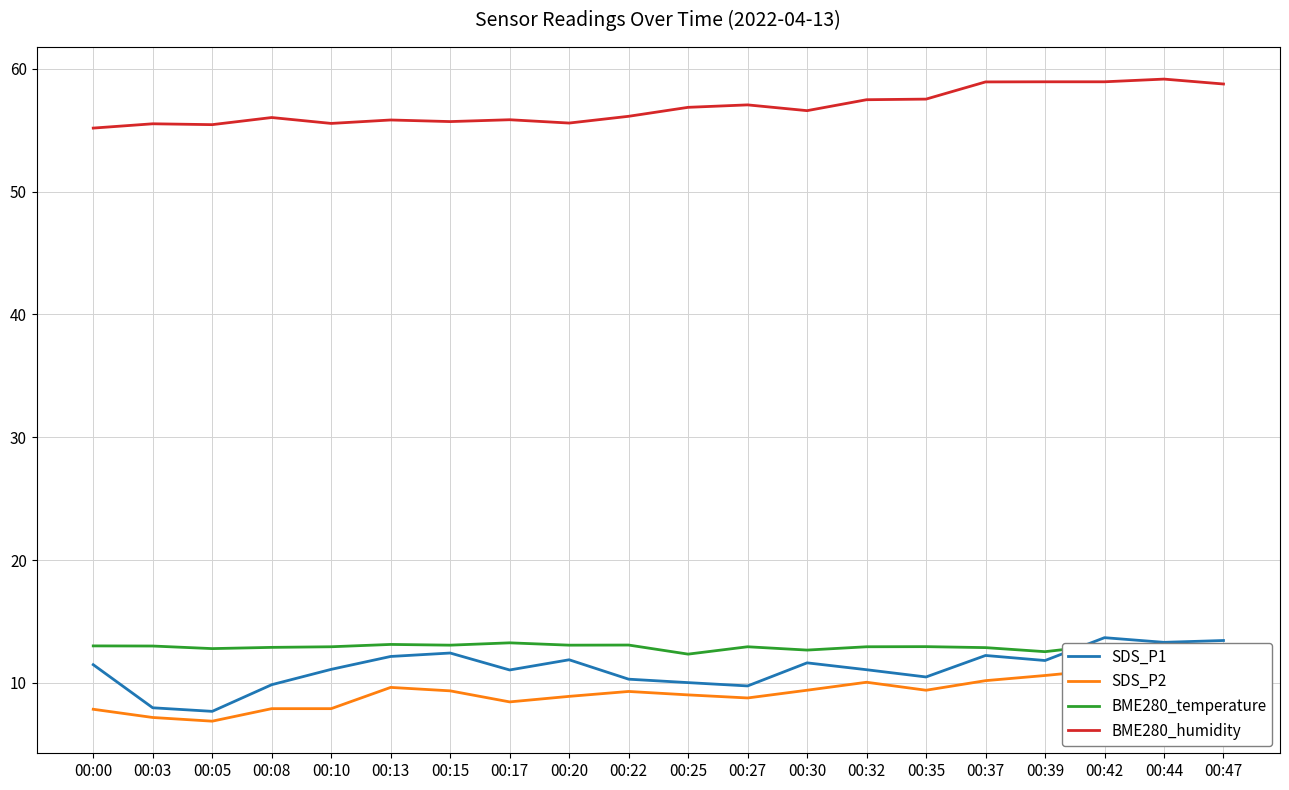

Where does the SDS_P1 series first go above 11?

00:00